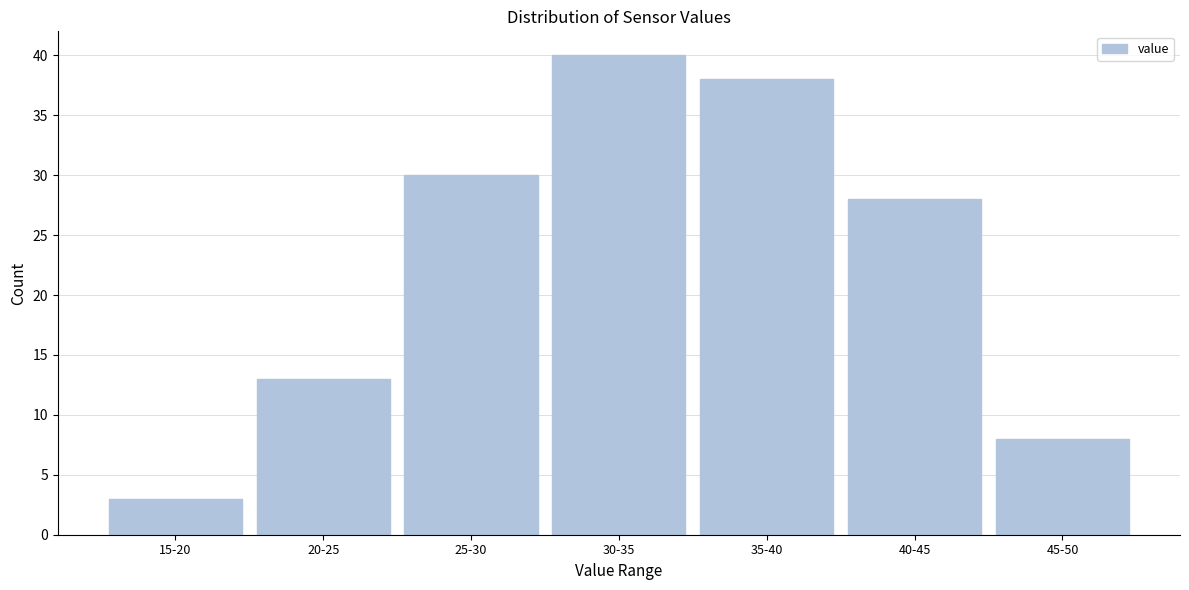

Reading left to right, extract all data points from this chart.

3	13	30	40	38	28	8